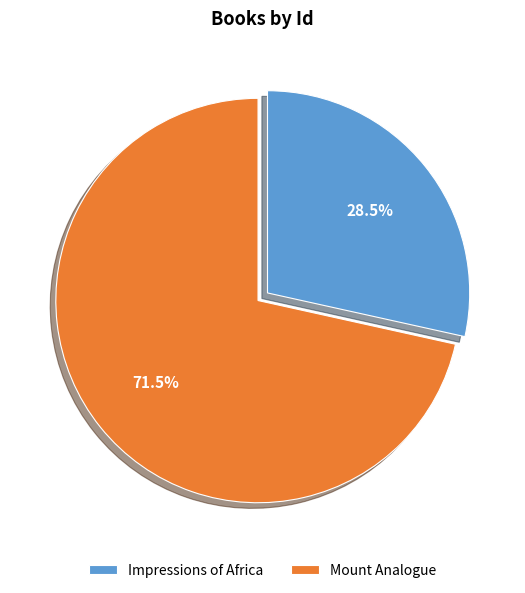

How many slices are in this pie chart?

2